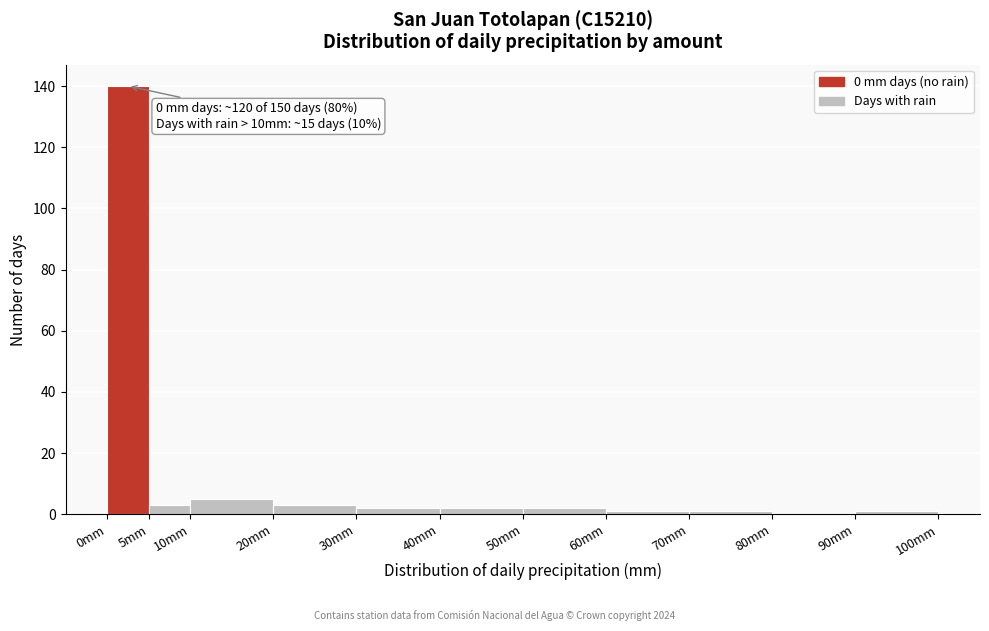

Which range on the x-axis has the tallest bar?

0 to 5